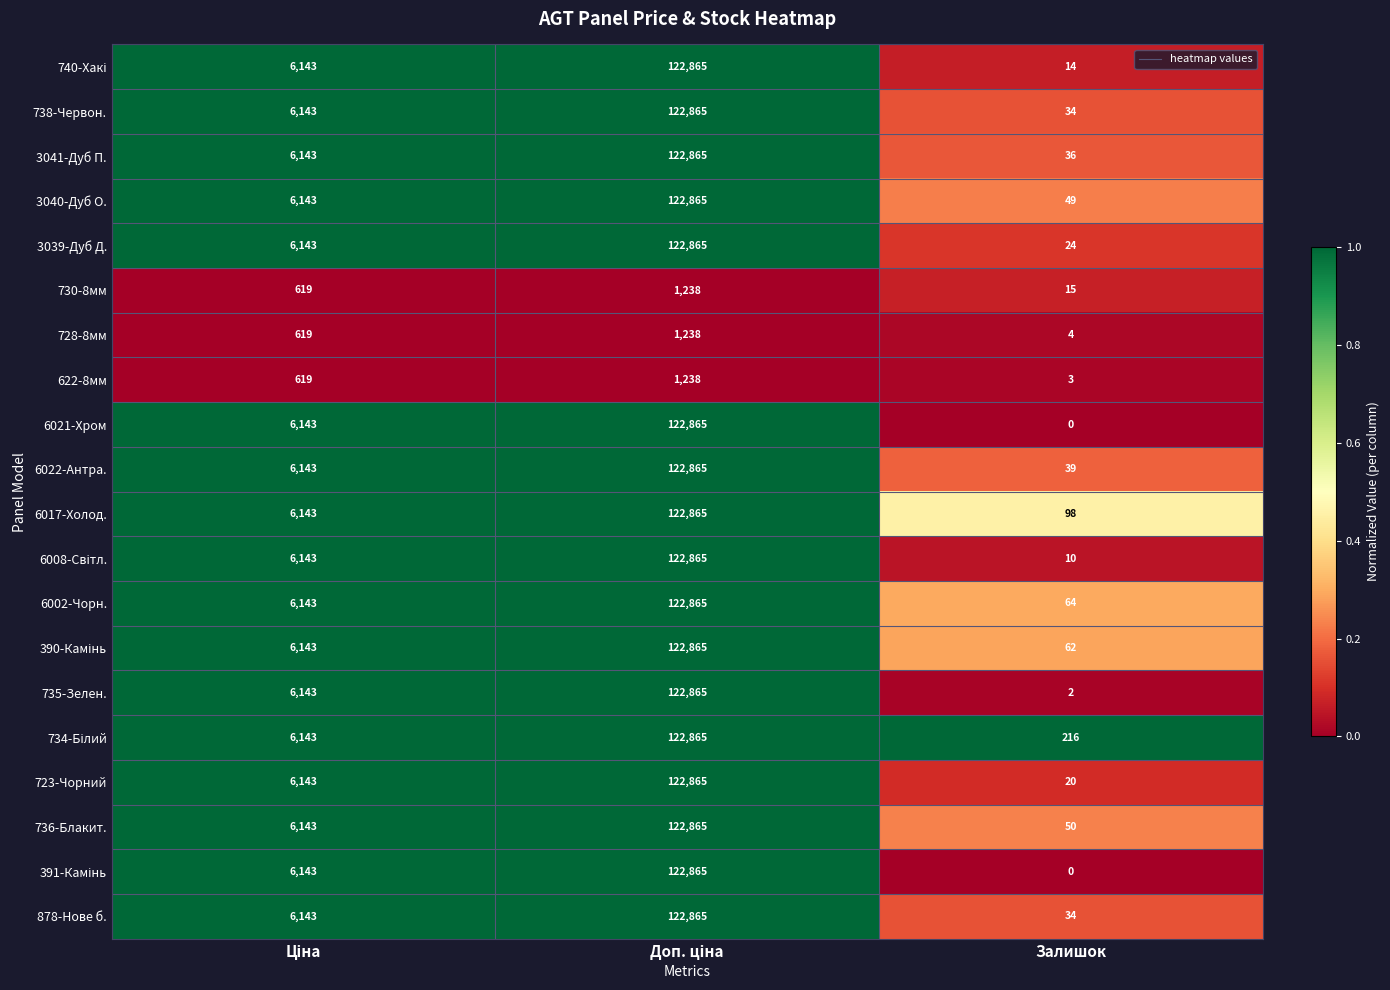

How many 728-8мм values are between 4 and 1238?

3